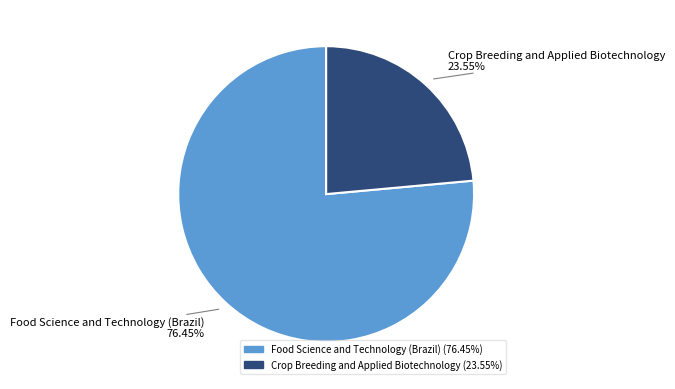

Approximately how many times larger is the value at Crop Breeding and Applied Biotechnology compared to Food Science and Technology (Brazil)?

0.3